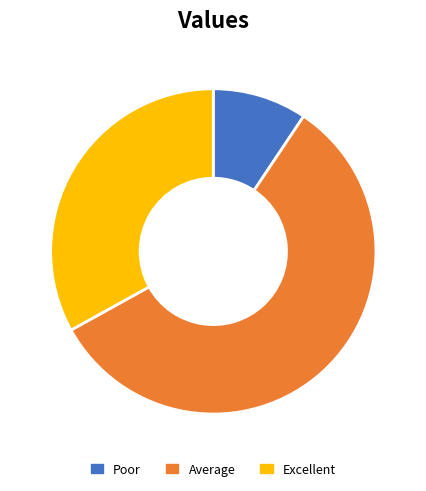

Does any single category account for the majority?

Yes